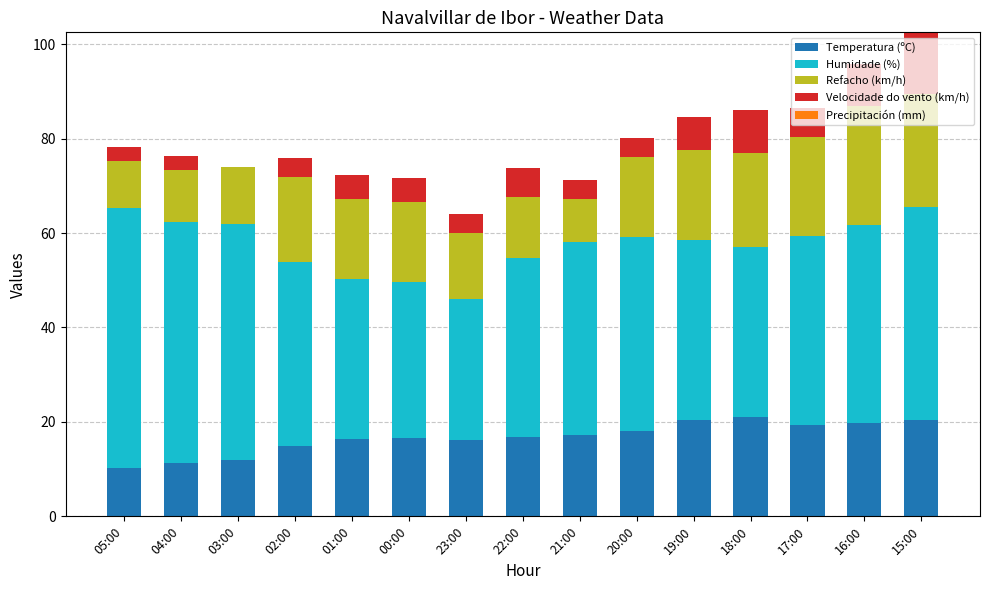

What is the sum of all Temperatura (ºC) values?

250.7